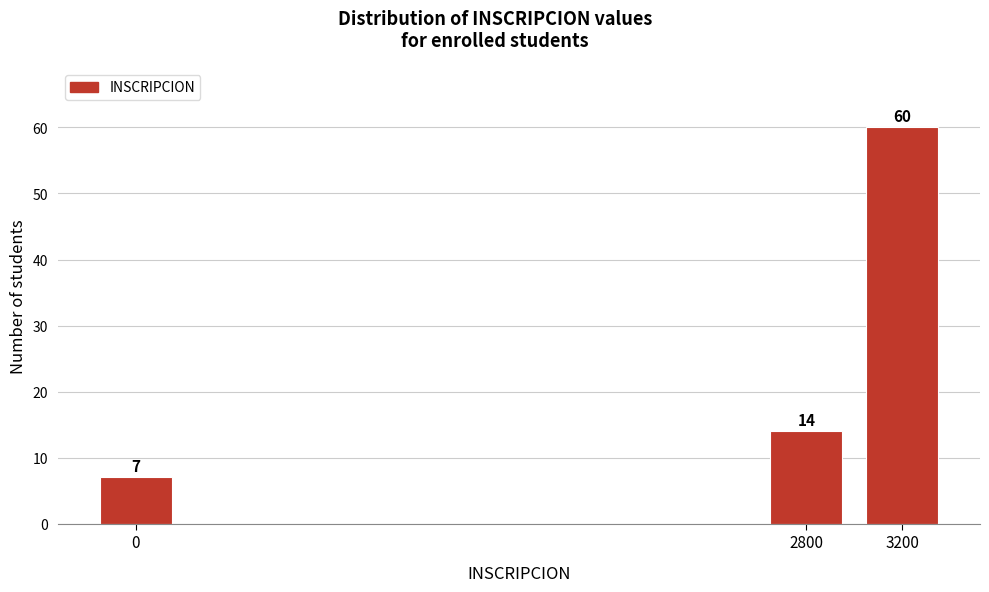

Reading right to left, list all the values displayed in this chart.

60	14	7